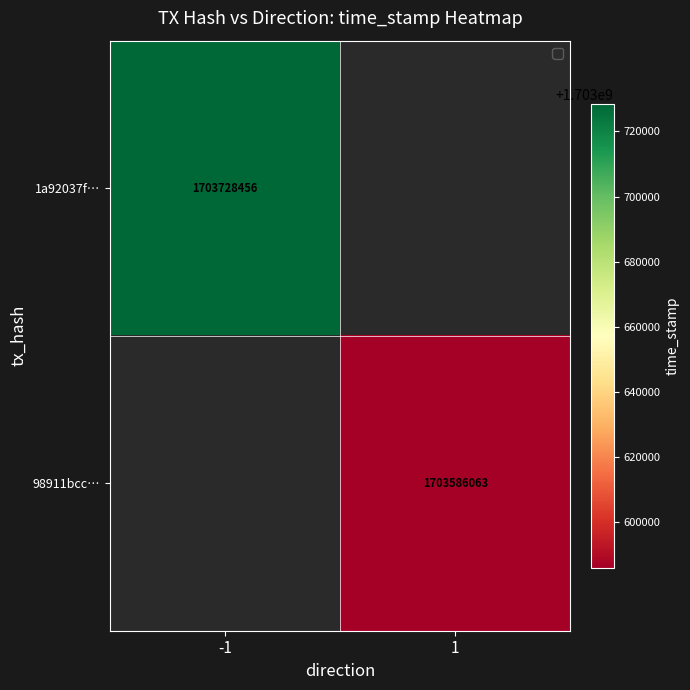

True or false: 98911bcc… has a value of 1703586063 at 1.

True